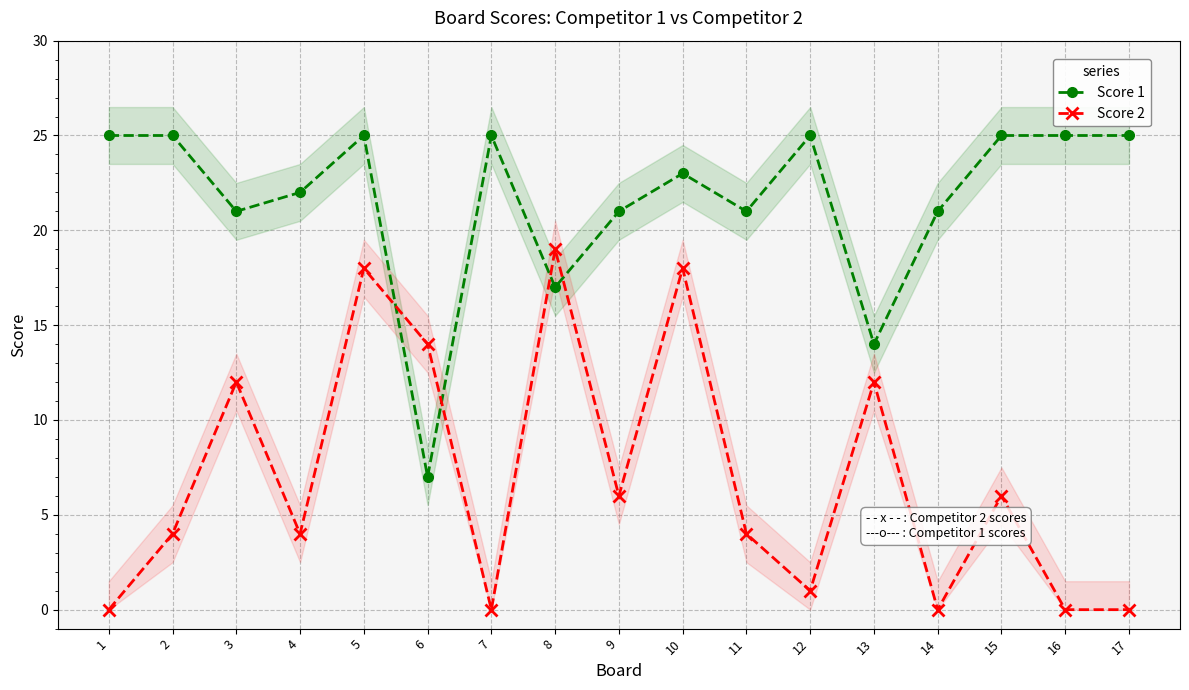

The value of Score 2 at 3 is 12. True or false?

True